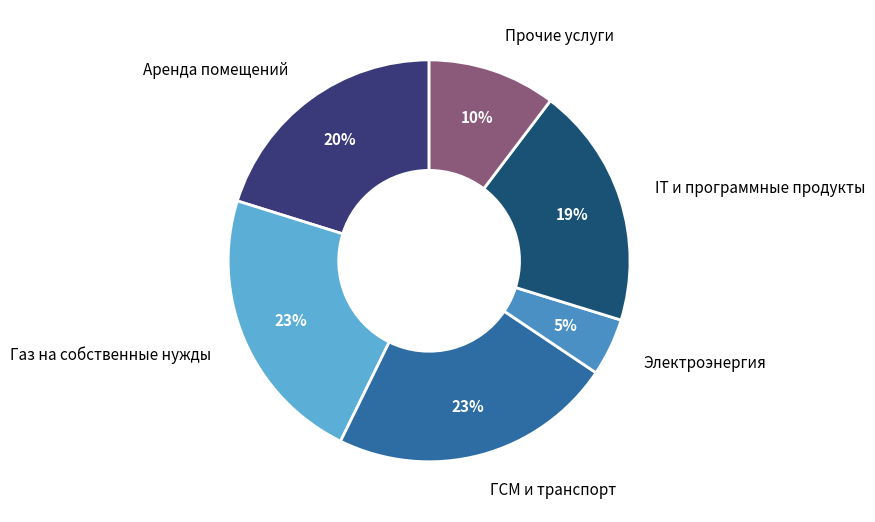

To the nearest percent, what is the difference between the largest and smallest slice percentages?

18%